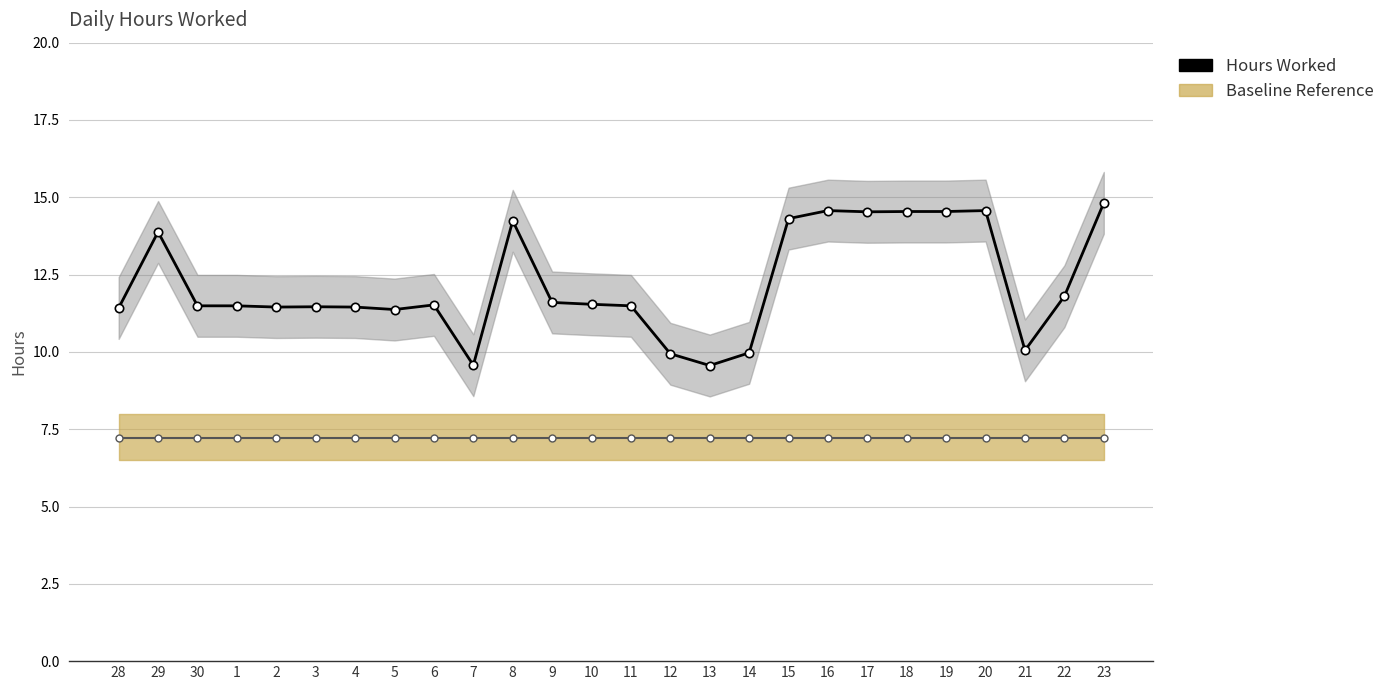

Which series has the widest spread of values?

Hours Worked